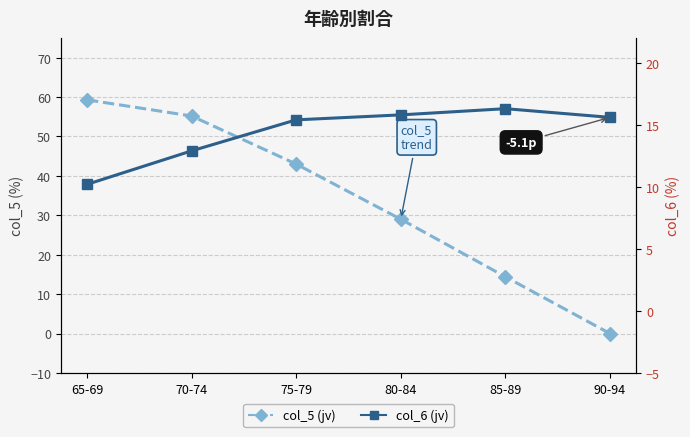

Which series has the largest range (max minus min)?

col_5 (jv)